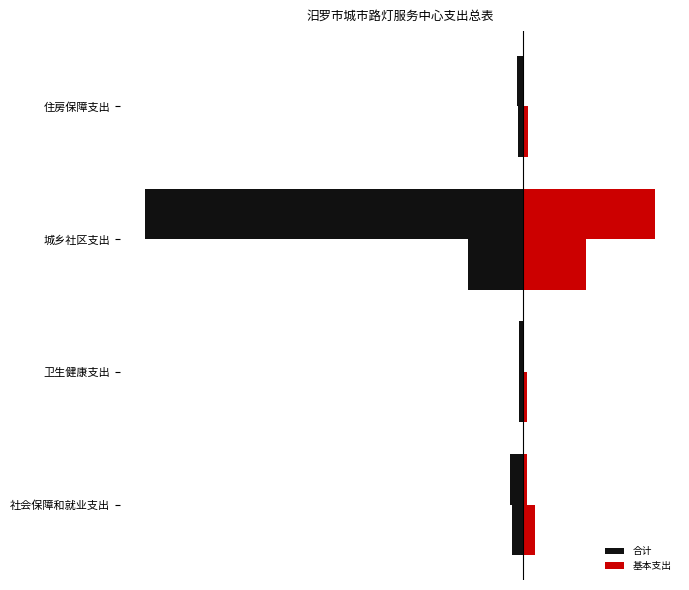

What is the spread (max minus min) of values at 卫生健康支出?

147051.4